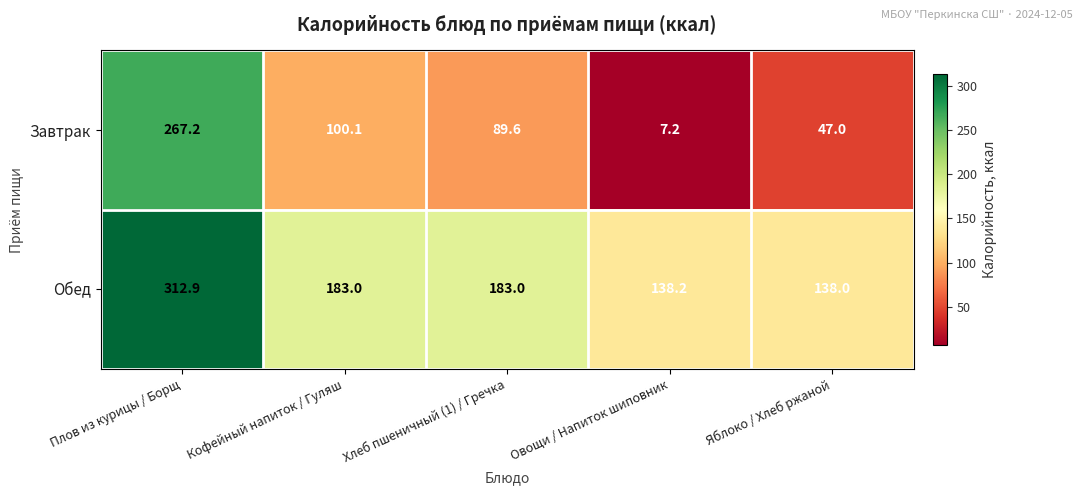

What is the lowest value of the Обед series?

138.0